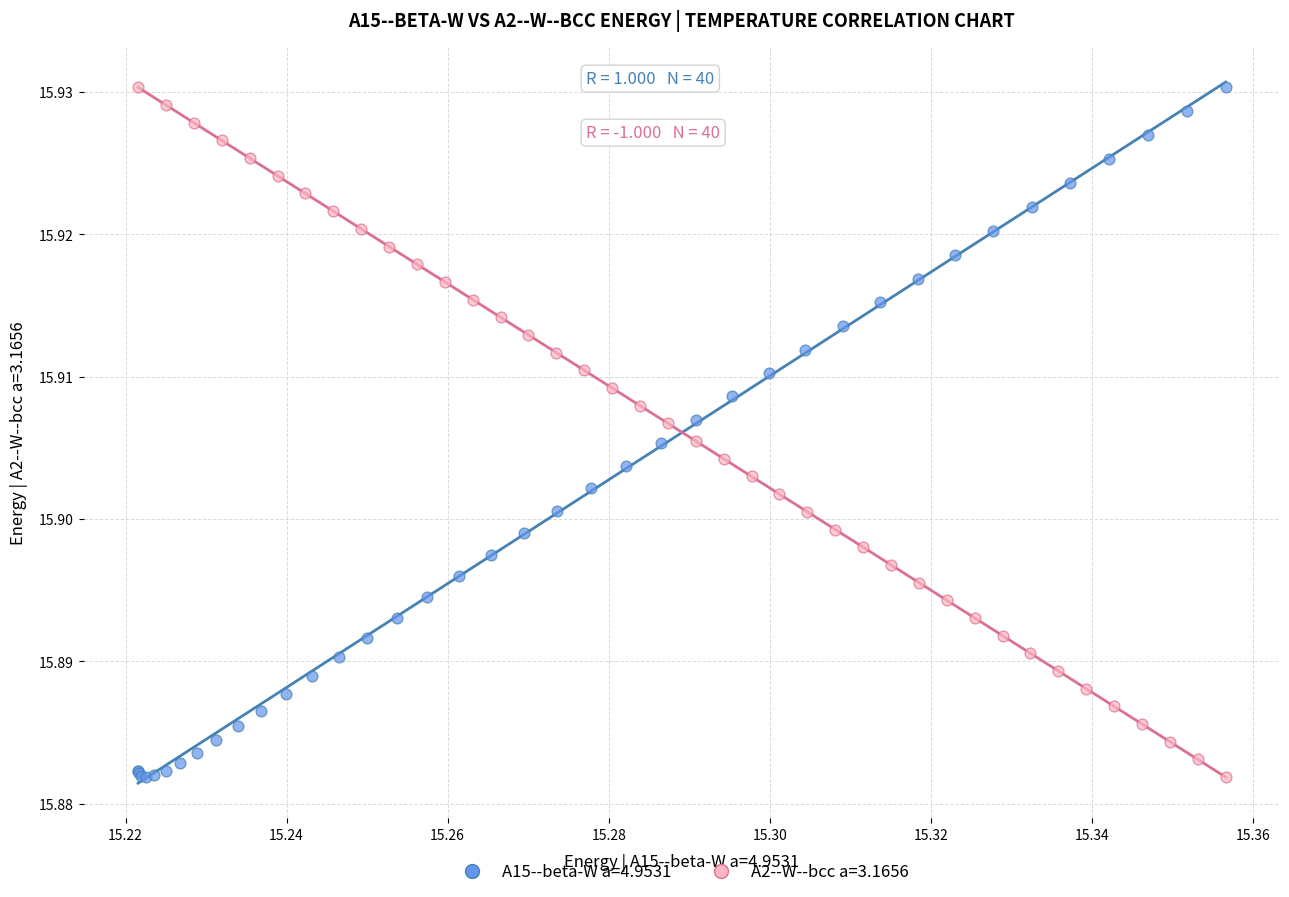

What are all the series names shown in the legend?

A15--beta-W a=4.9531, A2--W--bcc a=3.1656